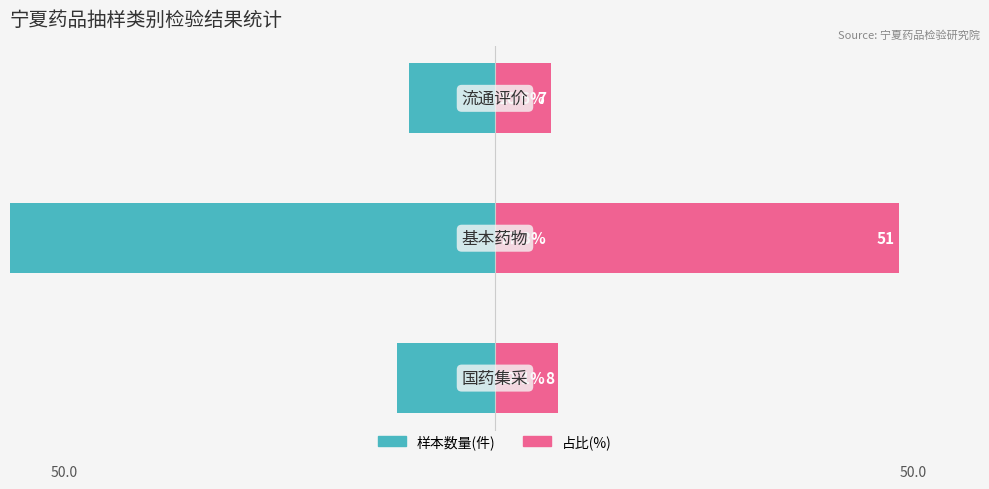

What are all the series names shown in the legend?

样本数量, 占比